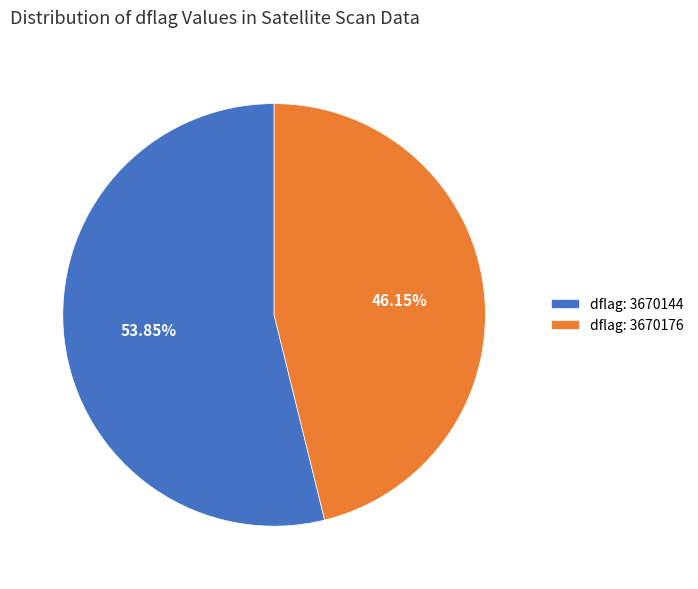

Is the sum of dflag: 3670144 and dflag: 3670176 greater than half?

Yes